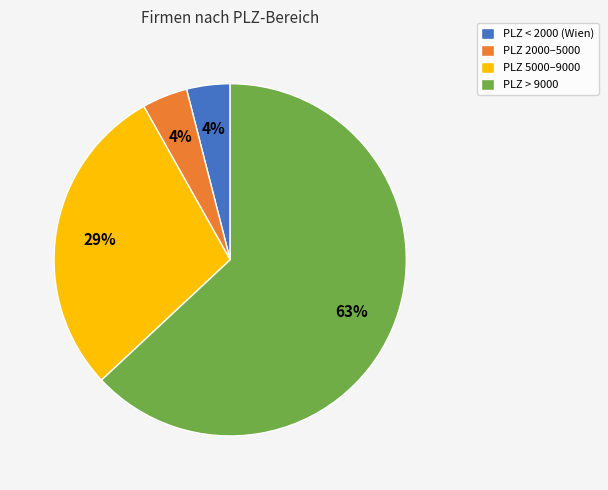

What is the largest slice in the pie chart?

PLZ > 9000